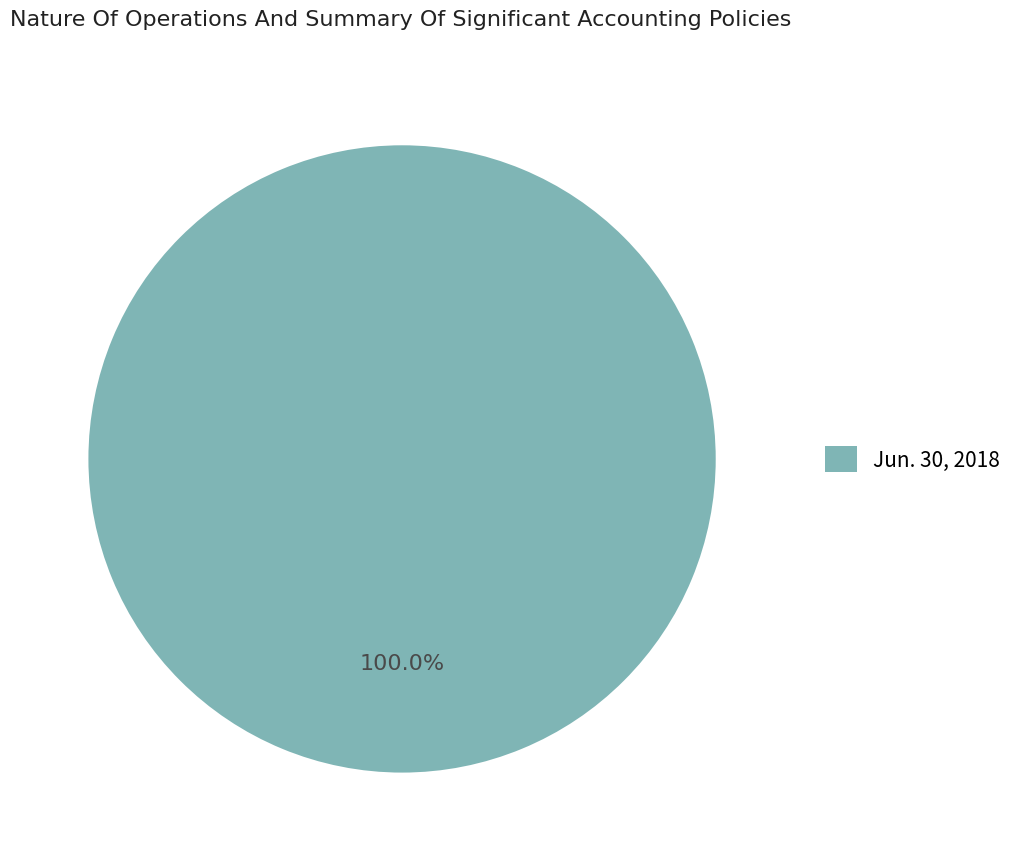

Which slice represents more than half of the pie?

Jun. 30, 2018